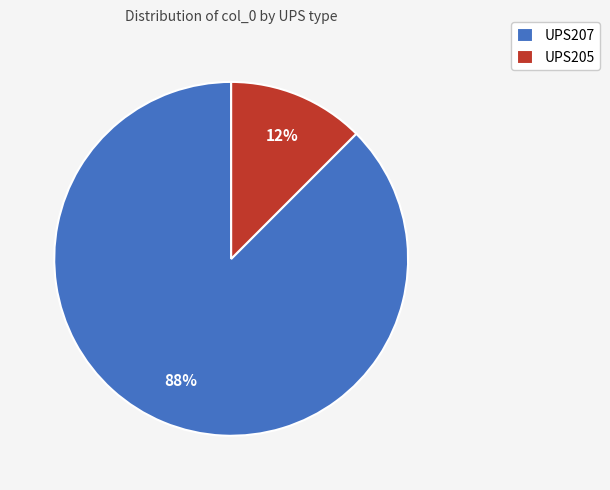

Which has a higher value, UPS205 or UPS207?

UPS207